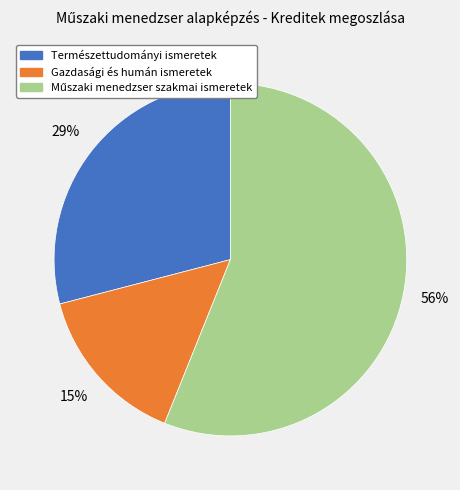

To the nearest percent, what portion does Gazdasági és humán ismeretek represent?

15%